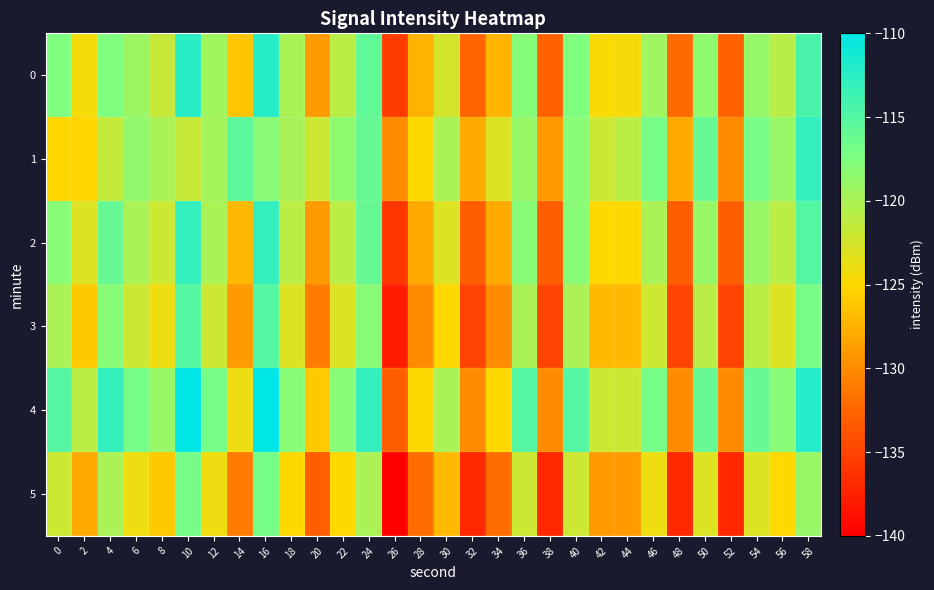

Reading left to right, transcribe all the data shown in this chart.

0: 0=-117.5	2=-124.4	4=-117.6	6=-119.2	8=-121.6	10=-112.3	12=-119.4	14=-126.2	16=-112.3	18=-120.1	20=-129.0	22=-120.9	24=-115.8	26=-135.4	28=-127.5	30=-122.5	32=-132.5	34=-127.3	36=-117.9	38=-132.9	40=-117.5	42=-124.7	44=-124.4	46=-119.3	48=-132.2	50=-118.5	52=-132.9	54=-118.8	56=-120.9	58=-114.4
1: 0=-125.1	2=-125.3	4=-121.6	6=-118.6	8=-120.1	10=-121.7	12=-119.7	14=-115.5	16=-118.2	18=-119.9	20=-122.0	22=-118.5	24=-116.0	26=-130.0	28=-125.0	30=-120.0	32=-128.0	34=-123.0	36=-119.0	38=-129.0	40=-118.0	42=-122.0	44=-121.0	46=-117.0	48=-128.0	50=-116.0	52=-130.0	54=-117.0	56=-119.0	58=-113.0
2: 0=-118.0	2=-123.0	4=-116.0	6=-120.0	8=-122.0	10=-113.0	12=-120.0	14=-127.0	16=-113.0	18=-121.0	20=-129.0	22=-121.0	24=-116.0	26=-136.0	28=-128.0	30=-123.0	32=-133.0	34=-128.0	36=-118.0	38=-133.0	40=-118.0	42=-125.0	44=-125.0	46=-120.0	48=-133.0	50=-119.0	52=-133.0	54=-119.0	56=-121.0	58=-115.0
3: 0=-120.0	2=-126.0	4=-118.0	6=-122.0	8=-124.0	10=-115.0	12=-122.0	14=-129.0	16=-115.0	18=-123.0	20=-131.0	22=-123.0	24=-118.0	26=-138.0	28=-130.0	30=-125.0	32=-135.0	34=-130.0	36=-120.0	38=-135.0	40=-120.0	42=-127.0	44=-127.0	46=-122.0	48=-135.0	50=-121.0	52=-135.0	54=-121.0	56=-123.0	58=-117.0
4: 0=-115.0	2=-121.0	4=-113.0	6=-117.0	8=-119.0	10=-110.0	12=-117.0	14=-124.0	16=-110.0	18=-118.0	20=-126.0	22=-118.0	24=-113.0	26=-133.0	28=-125.0	30=-120.0	32=-130.0	34=-125.0	36=-115.0	38=-130.0	40=-115.0	42=-122.0	44=-122.0	46=-117.0	48=-130.0	50=-116.0	52=-130.0	54=-116.0	56=-118.0	58=-112.0
5: 0=-122.0	2=-128.0	4=-120.0	6=-124.0	8=-126.0	10=-117.0	12=-124.0	14=-131.0	16=-117.0	18=-125.0	20=-133.0	22=-125.0	24=-120.0	26=-140.0	28=-132.0	30=-127.0	32=-137.0	34=-132.0	36=-122.0	38=-137.0	40=-122.0	42=-129.0	44=-129.0	46=-124.0	48=-137.0	50=-123.0	52=-137.0	54=-123.0	56=-125.0	58=-119.0